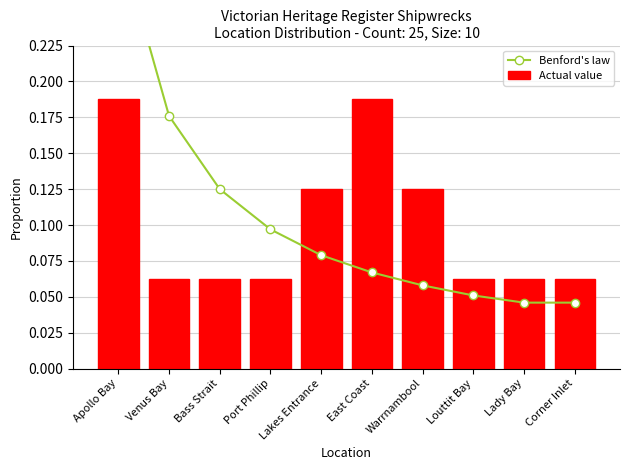

Rank the series by their average value, from highest to lowest.

Benford's law, Actual value